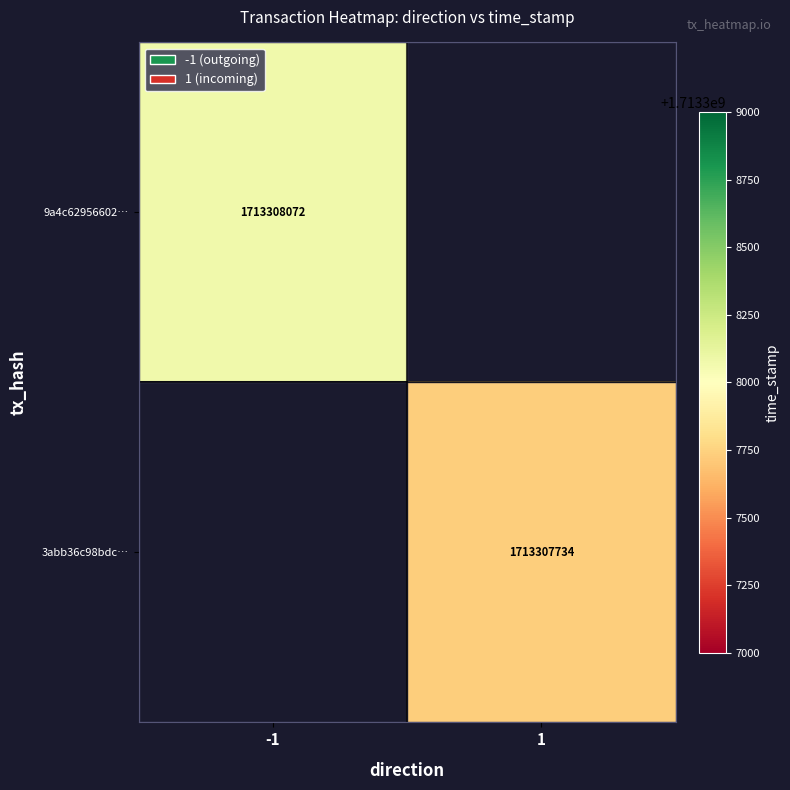

Between 0 and 1, which series saw the biggest shift?

9a4c62956602a77c3a211a8935f380b5d8a0505